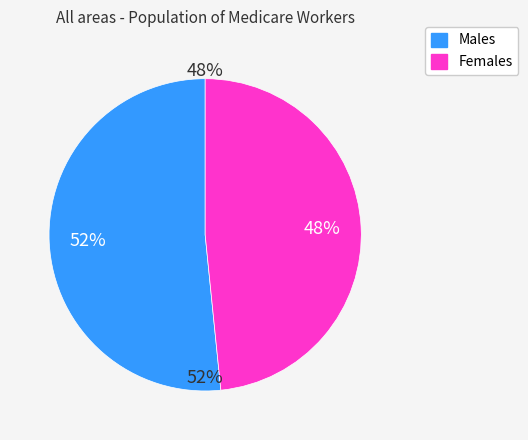

Count the number of slices in the pie.

2